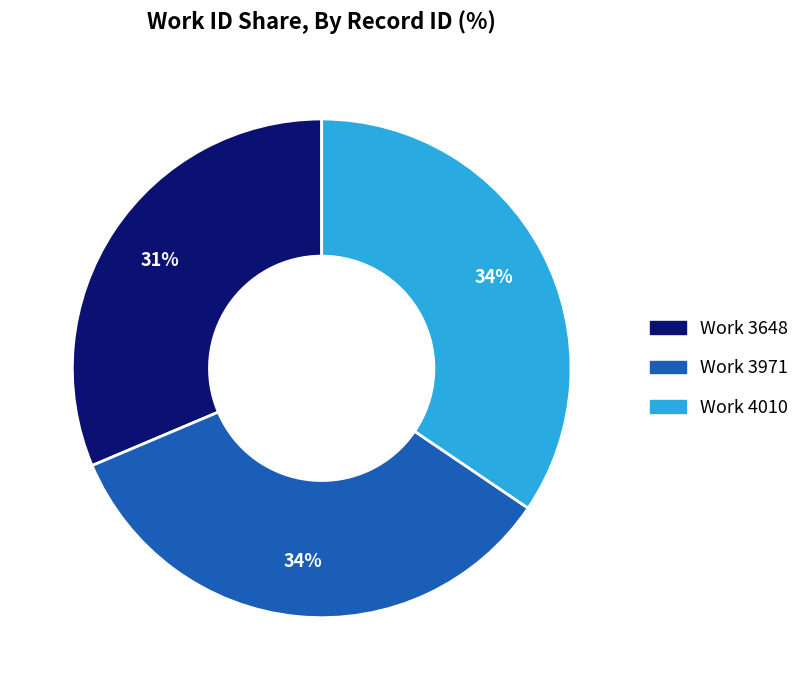

Is there any slice that represents more than half of the pie?

No